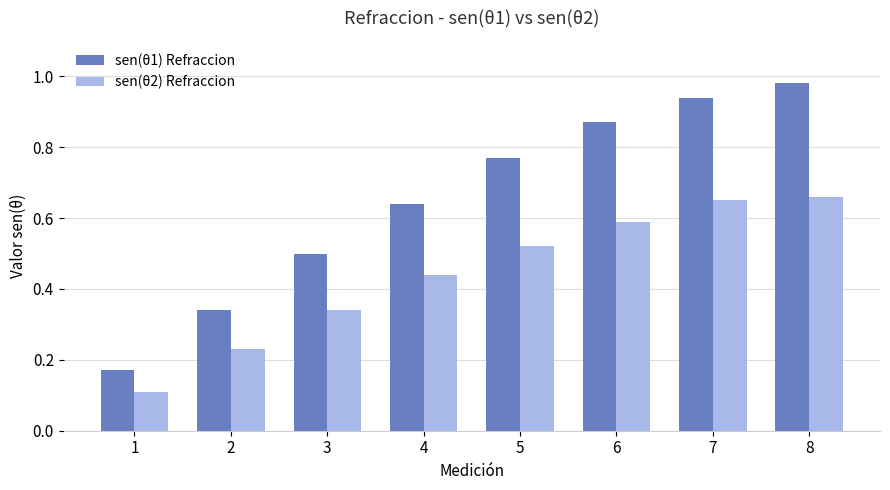

What are all the series names shown in the legend?

sen(θ1) Refraccion, sen(θ2) Refraccion